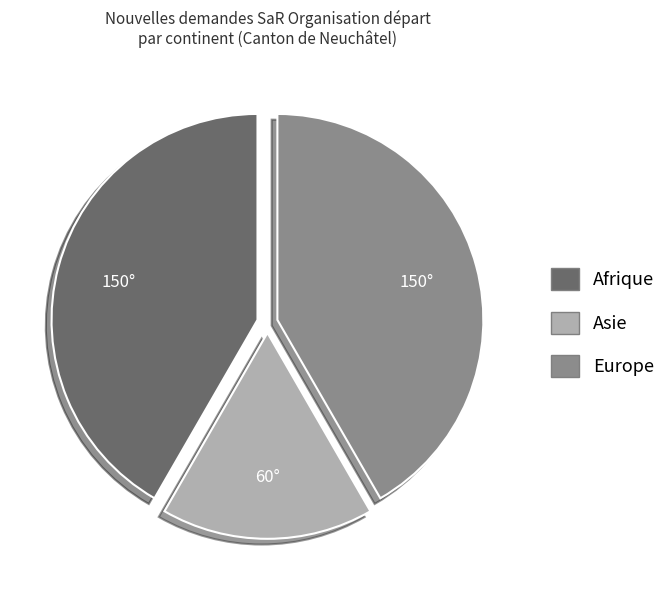

Does any single category account for the majority?

No